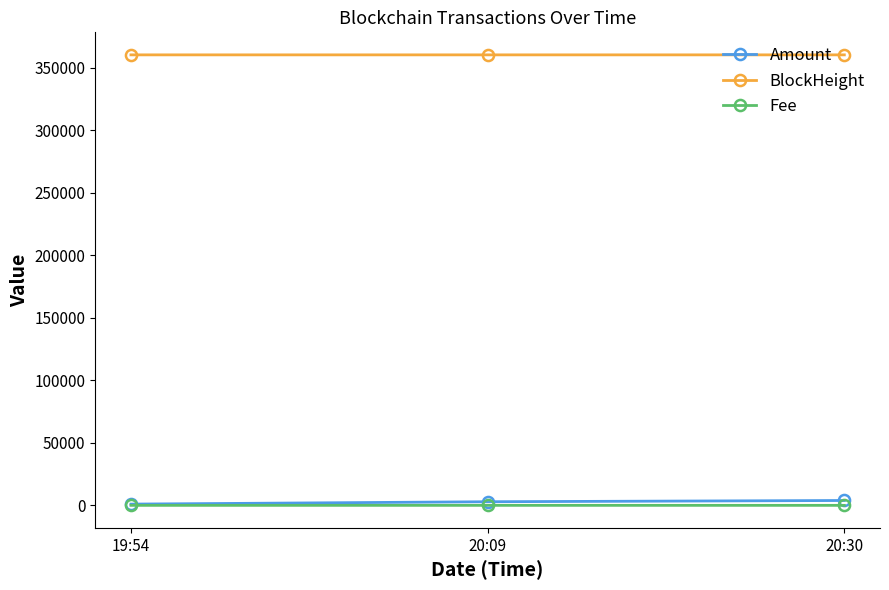

At how many categories does at least one series exceed 35748?

3